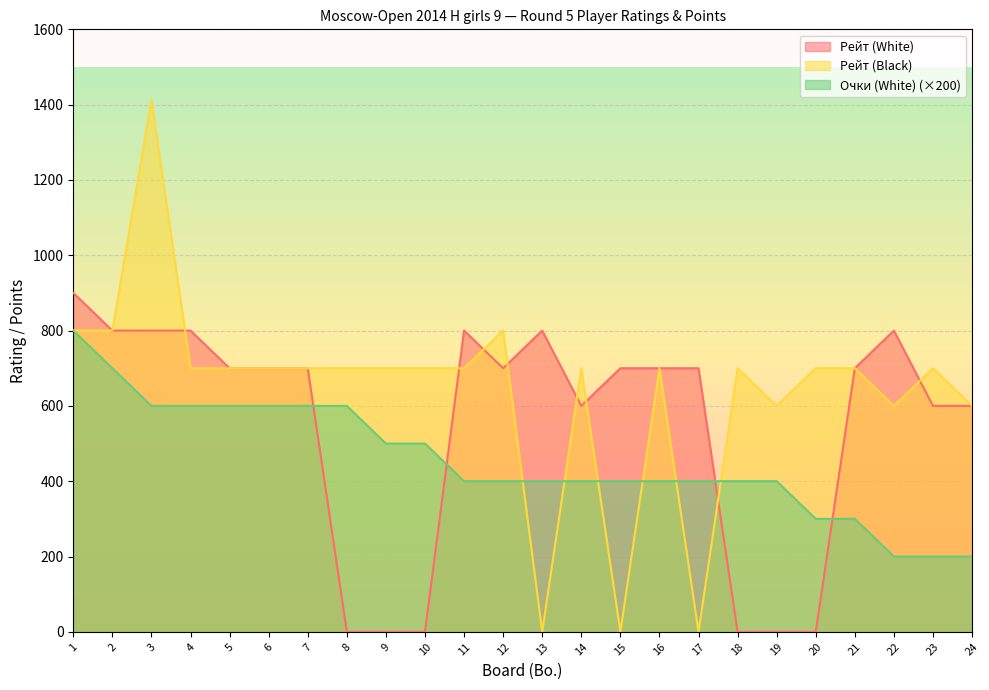

What is the sum of all Рейт (White) values?

13100